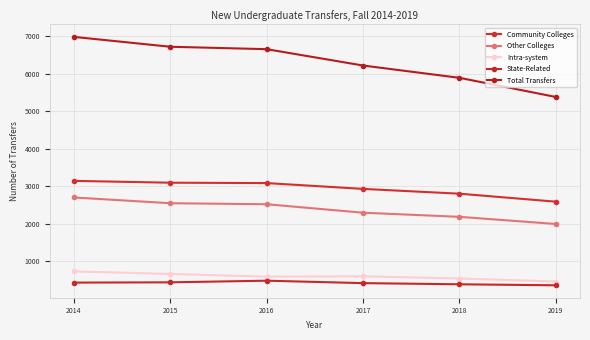

How many lines are shown in the chart?

5